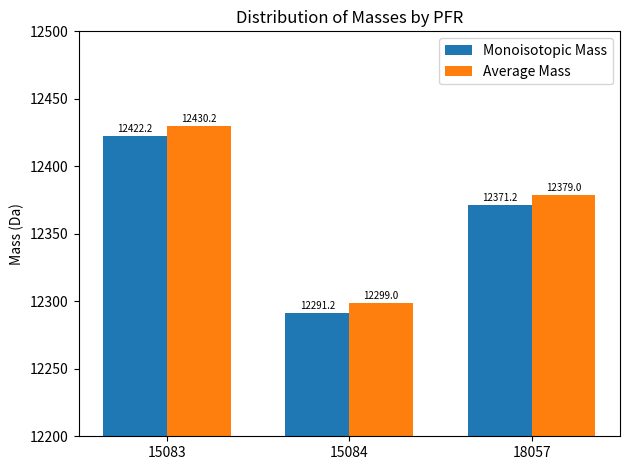

At which category does the chart reach its peak across all series?

15083